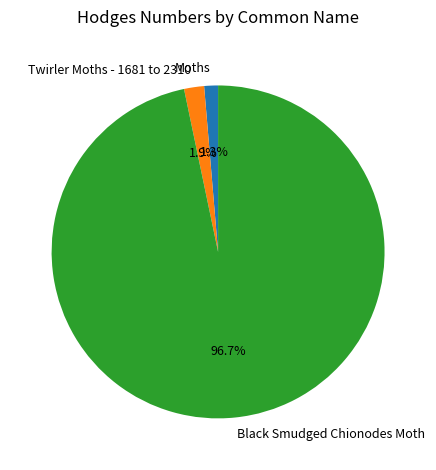

What is the smallest slice in the pie chart?

Moths